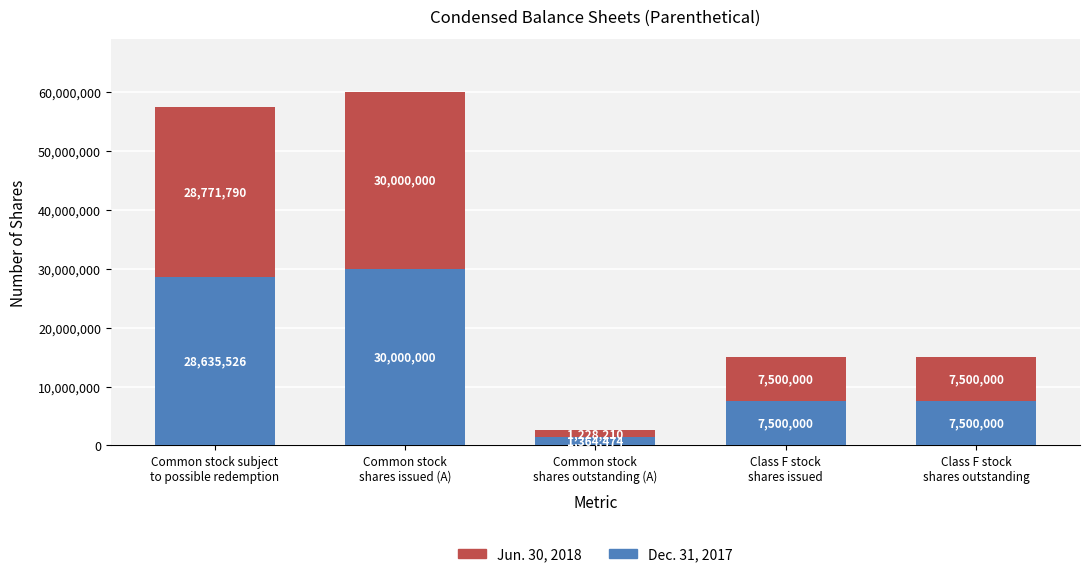

What is the minimum value for Dec. 31, 2017?

1364474